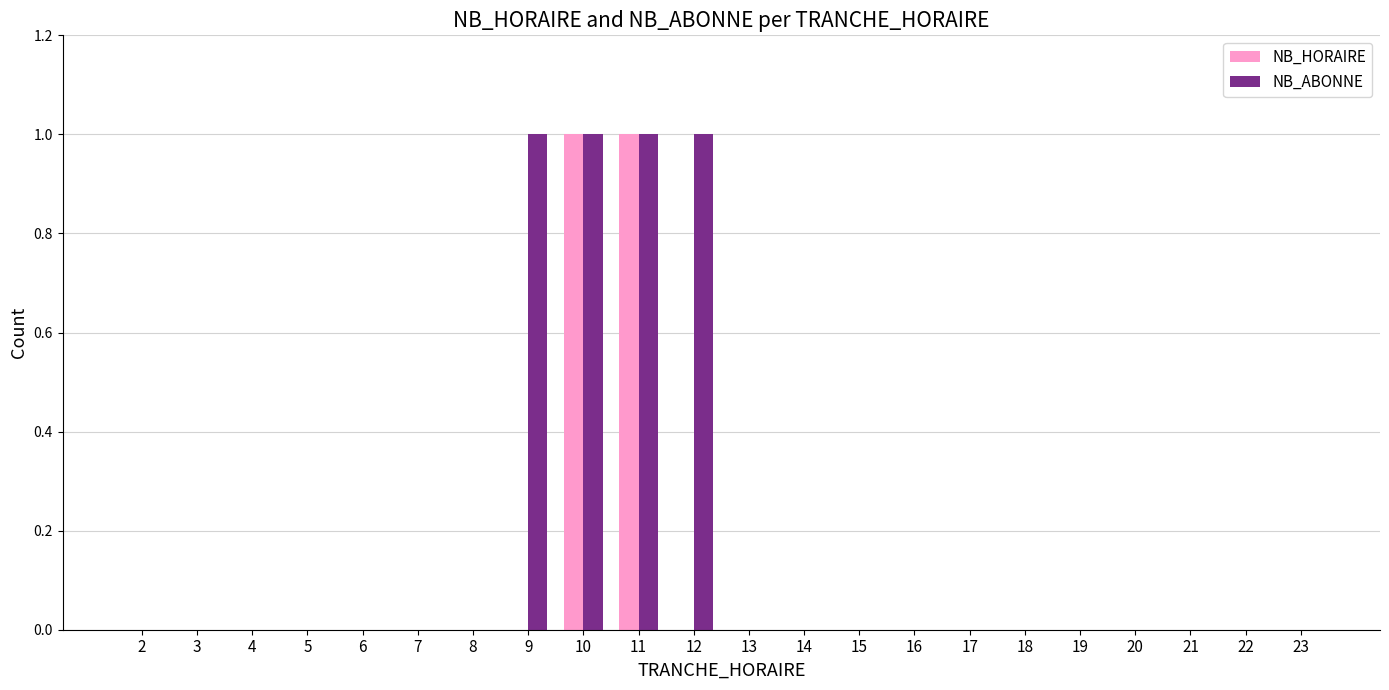

How many categories are shown in the chart?

22